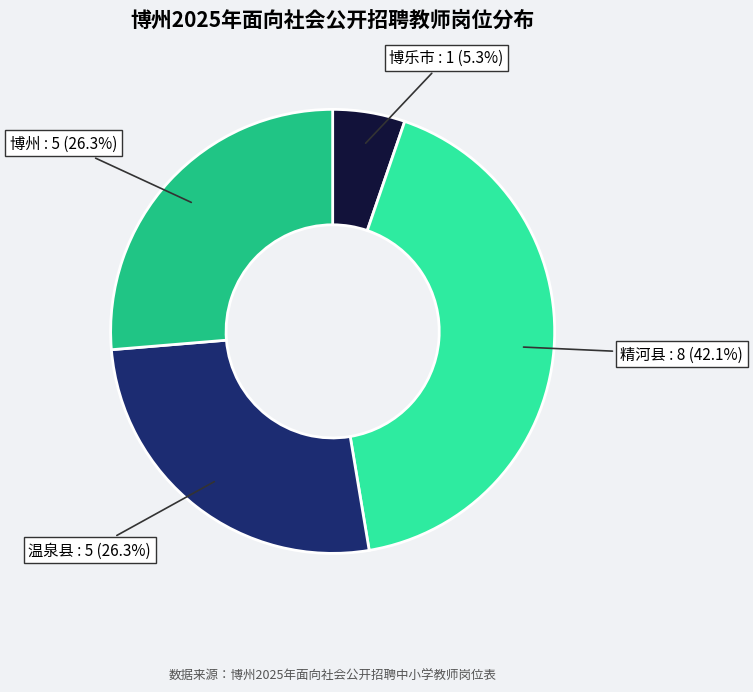

Which category has the biggest portion of the pie?

精河县